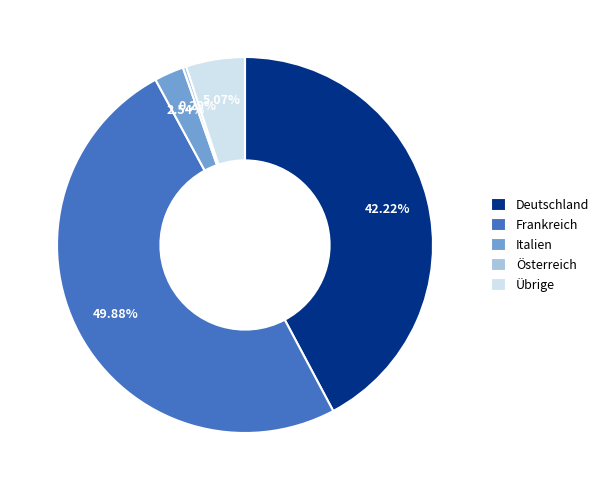

Does Übrige account for over 50% of the chart?

No